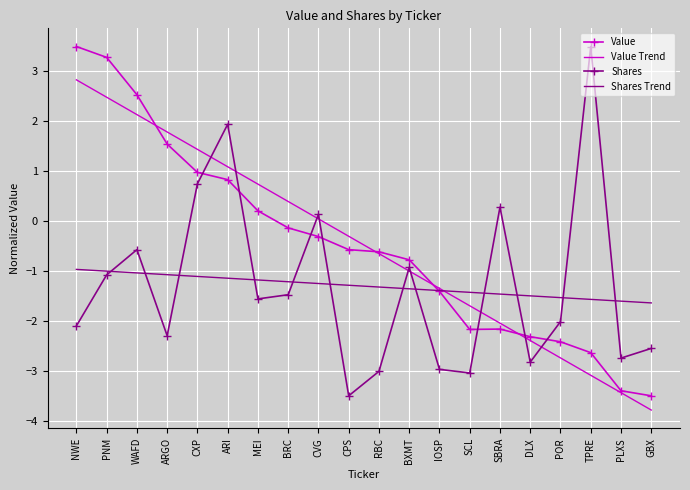

What position from the left is CXP?

5